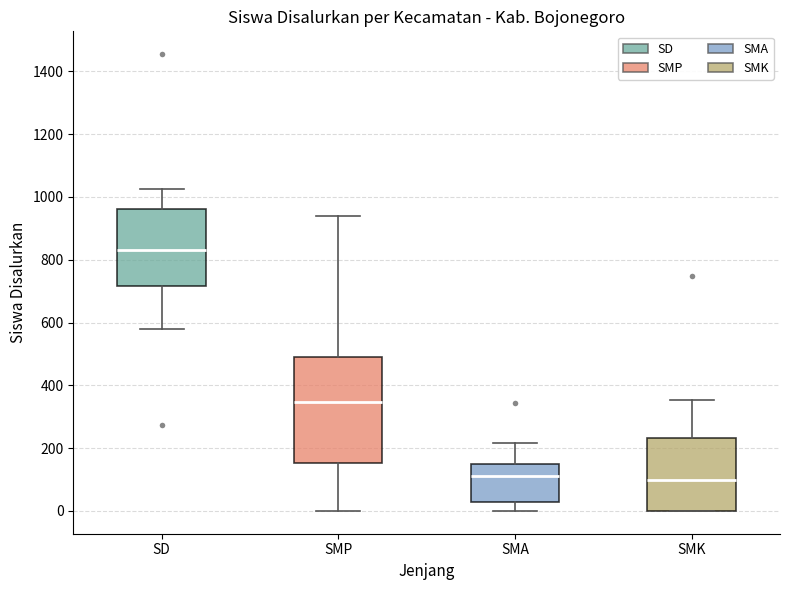

Reading left to right, transcribe this box plot: for each box, give where its median line is, the range the box spans, and where its two whiskers end, as read against the y-axis. The values are not printed on the chart, so give them approximately, as read against the axis.

SD: median 840, box 720 to 960, whiskers 580 to 1020
SMP: median 340, box 160 to 500, whiskers 0 to 940
SMA: median 120, box 20 to 140, whiskers 0 to 220
SMK: median 100, box 0 to 240, whiskers 0 to 360